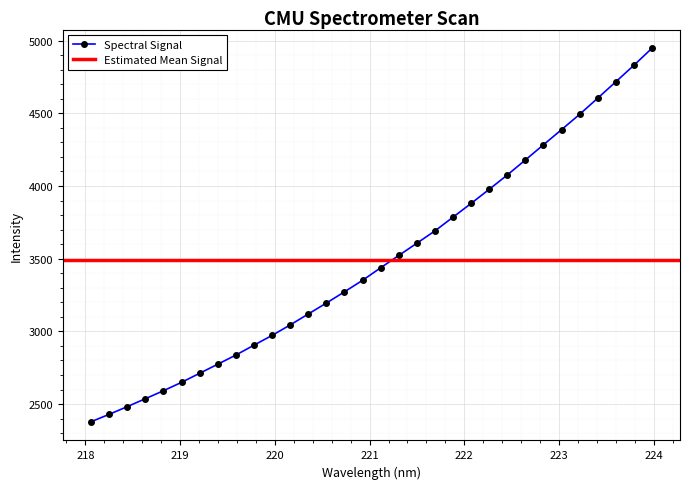

At which category does the chart reach its minimum across all series?

218.0596